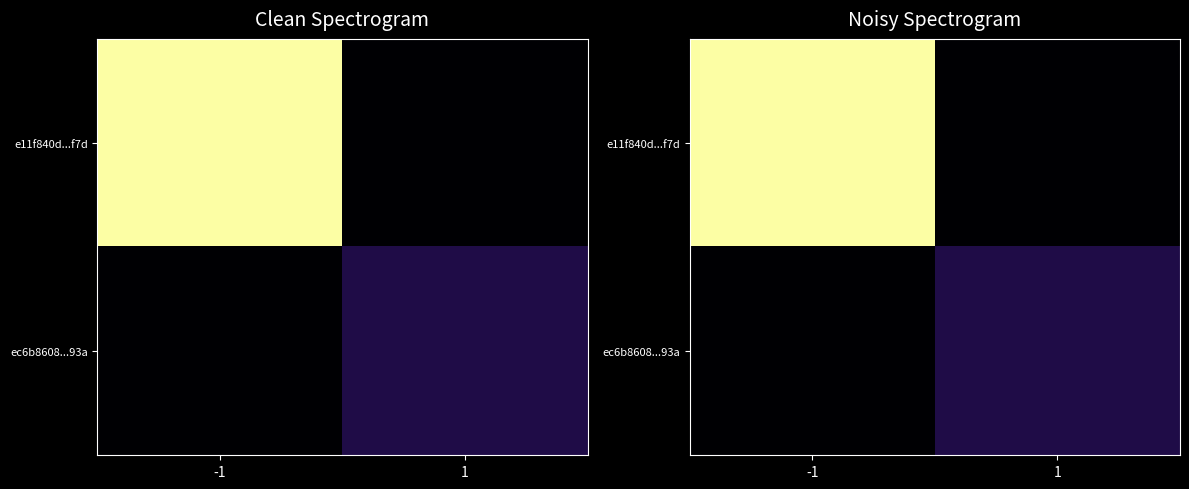

True or false: e11f840d...f7d has a value of 75 at -1.

False